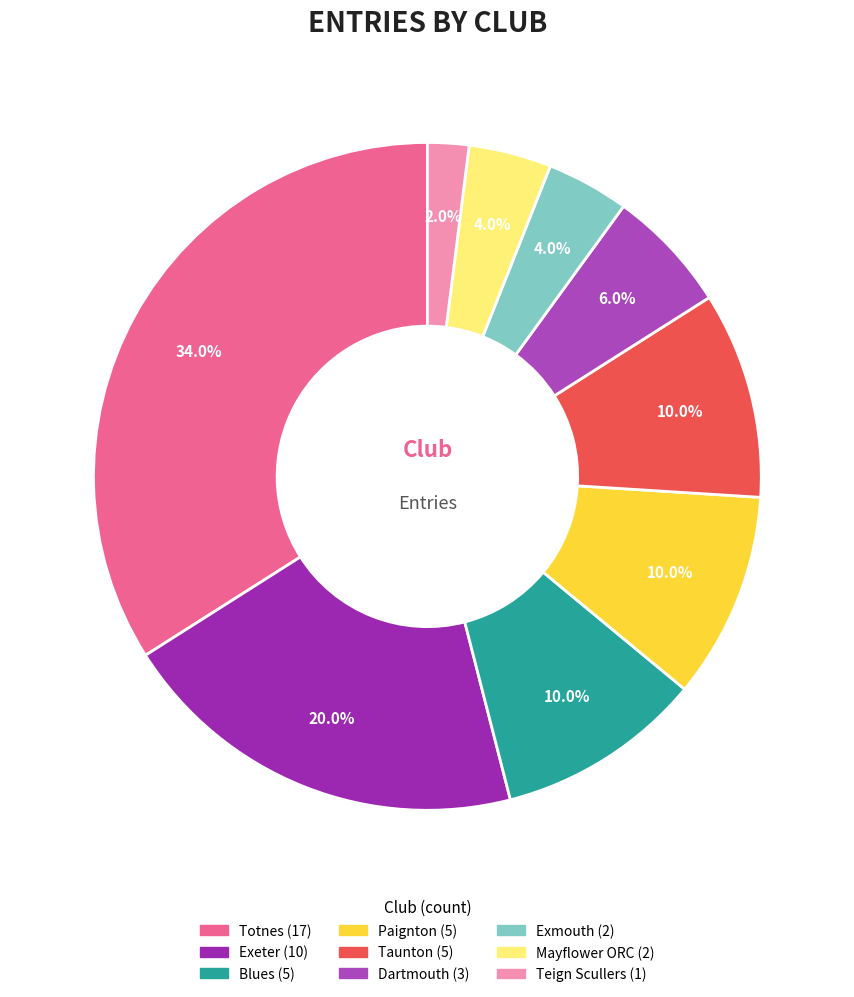

Is Dartmouth the majority of the pie?

No